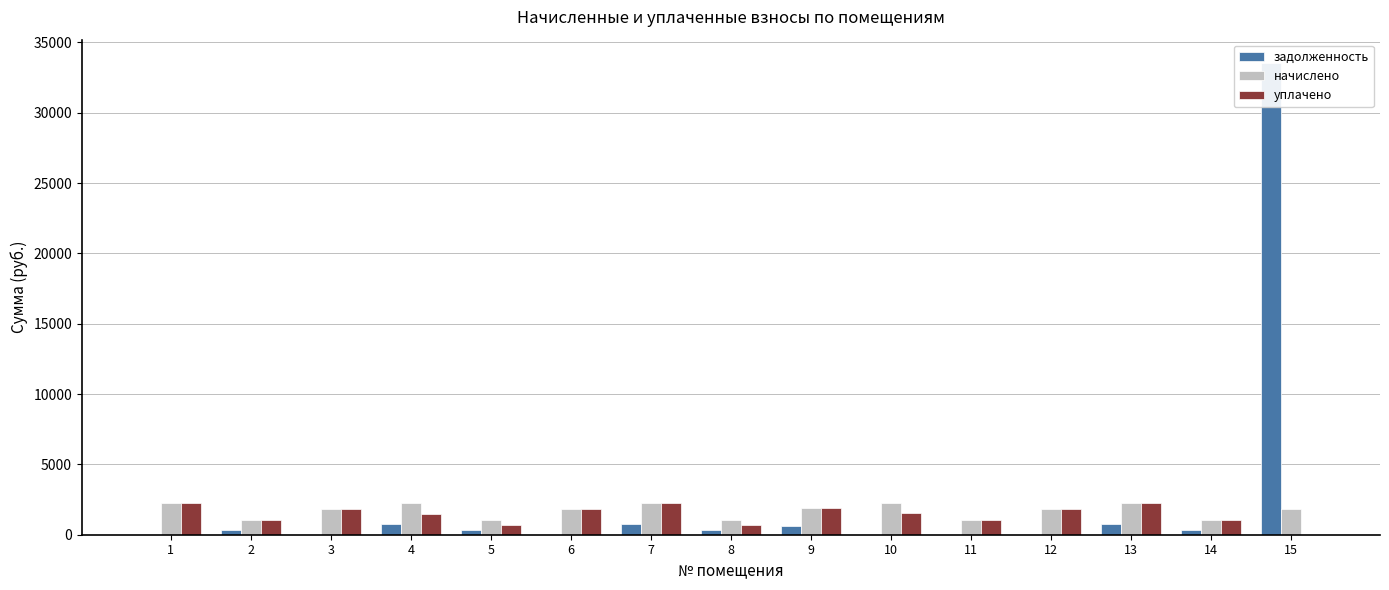

Which series has the largest range (max minus min)?

задолженность